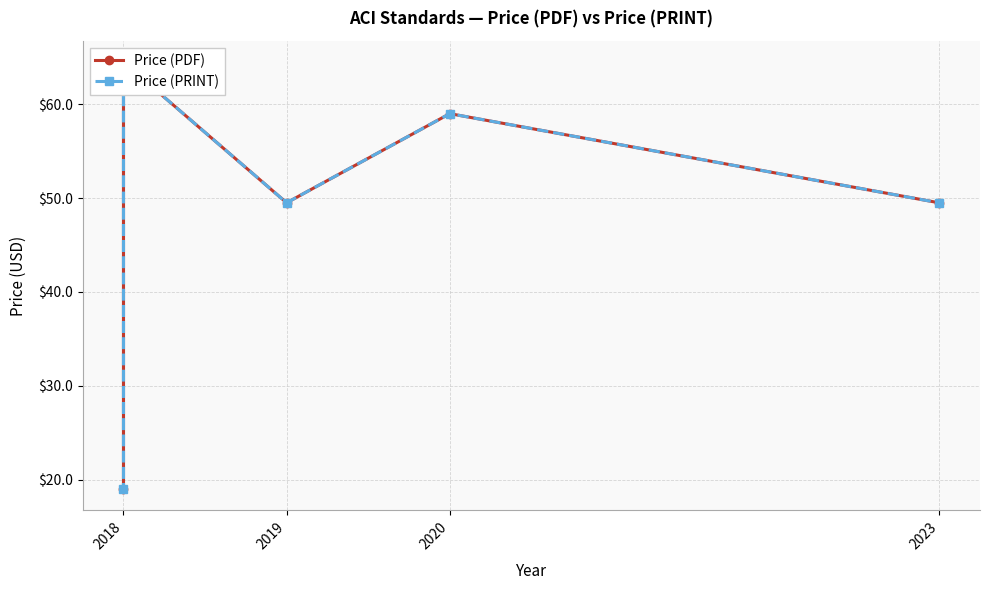

What are all the series names shown in the legend?

Price (PDF), Price (PRINT)